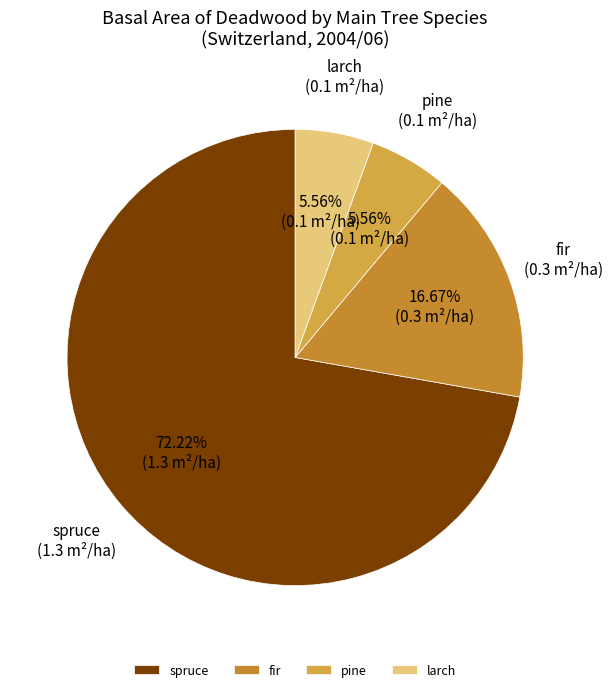

Is the sum of spruce and pine greater than half?

Yes